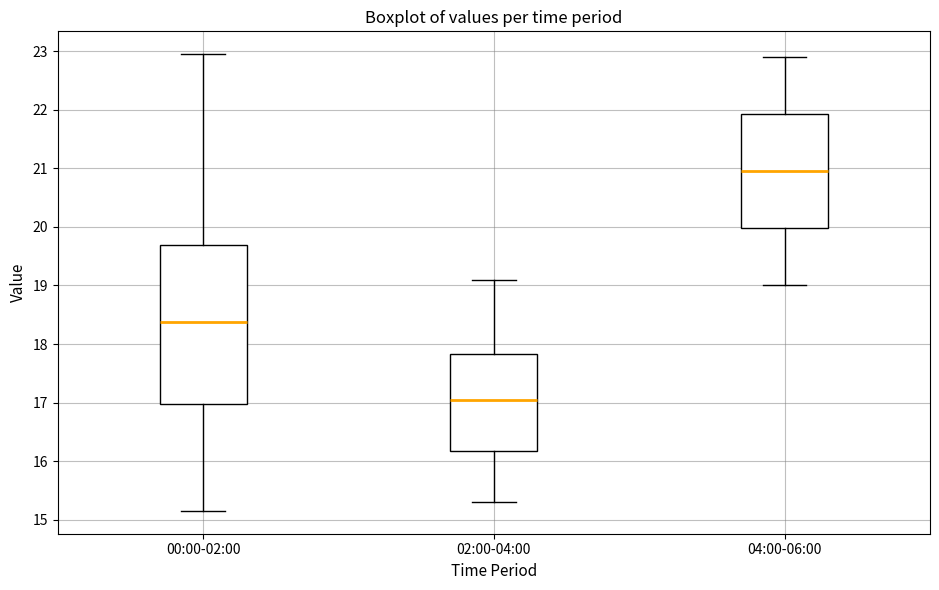

Comparing the boxes themselves (not the whiskers), which one is the tallest?

00:00-02:00